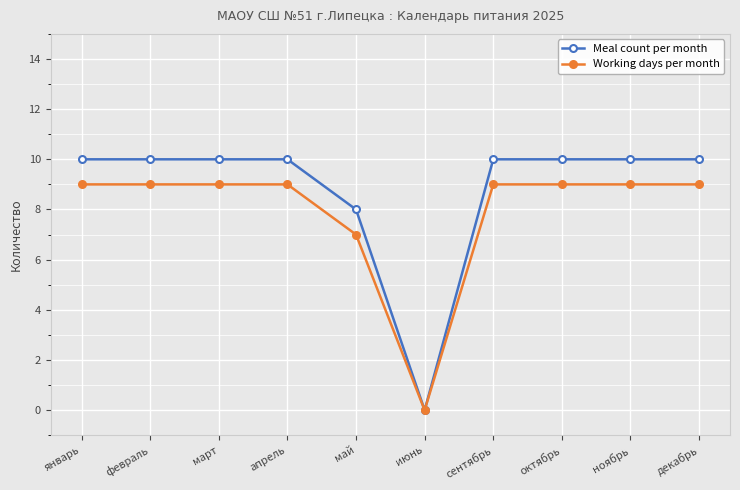

At which label is Working days per month closest to 4?

май